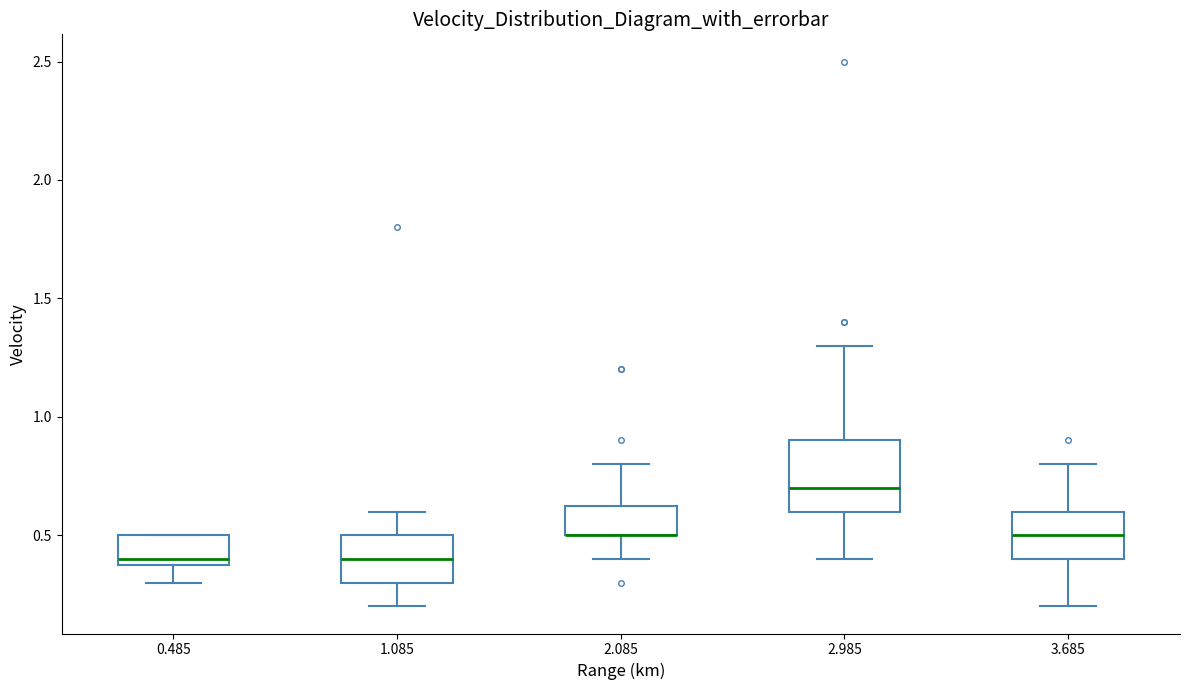

Comparing the boxes themselves (not the whiskers), which one is the tallest?

2.985